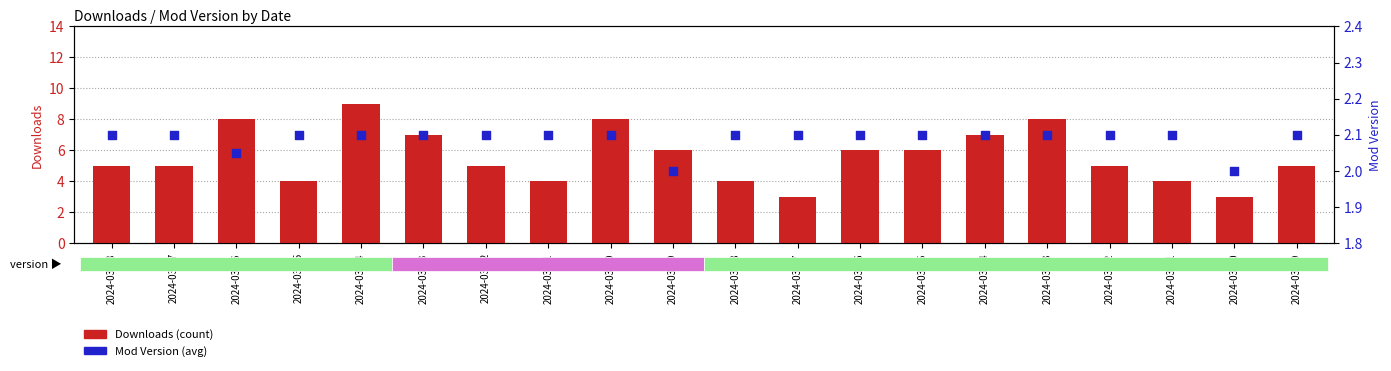

What are all the series names shown in the legend?

Downloads (count), Mod Version (avg)